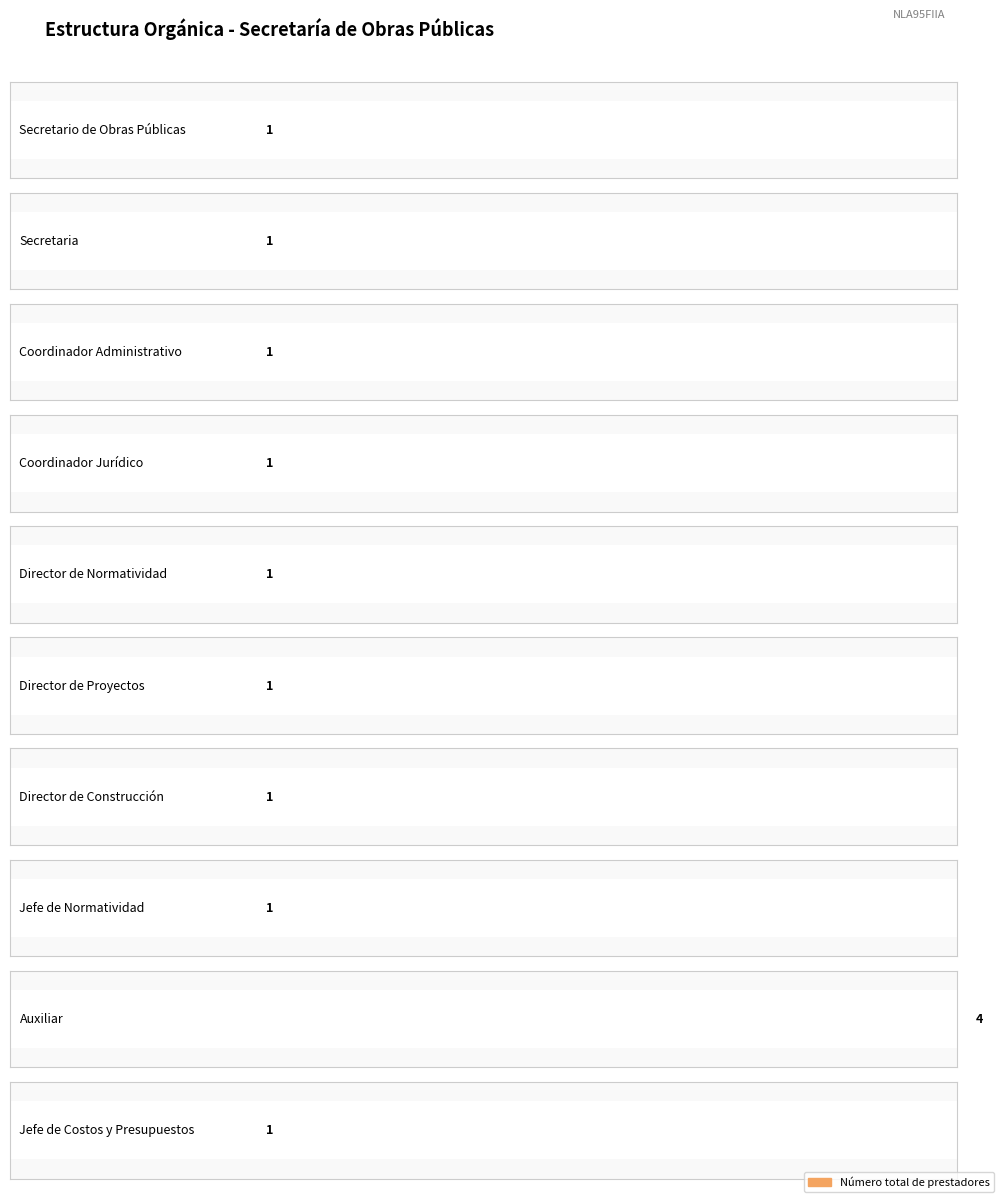

What is the minimum value shown in the chart?

1